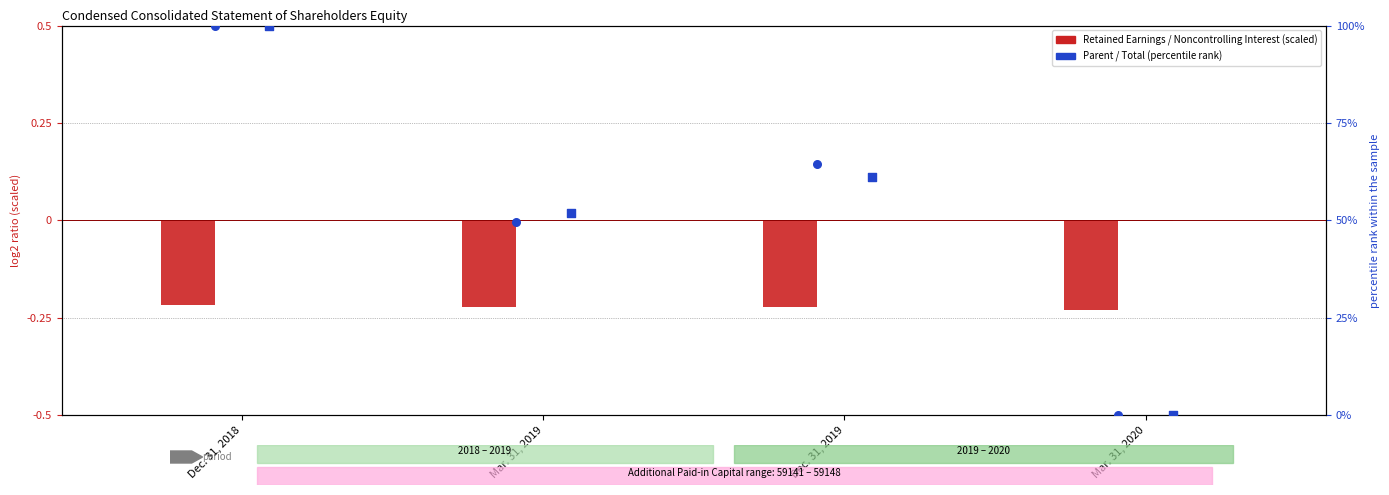

What is the total value across all series at Dec. 31, 2018?

199.8